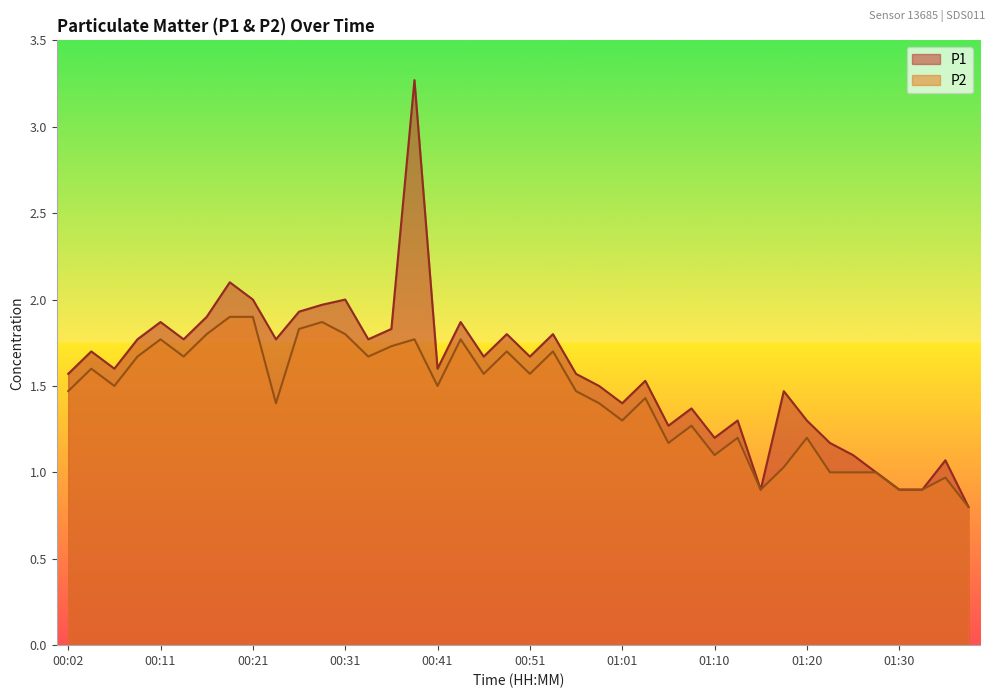

In P2, how many points are lower than both neighbors (excluding endpoints)?

11